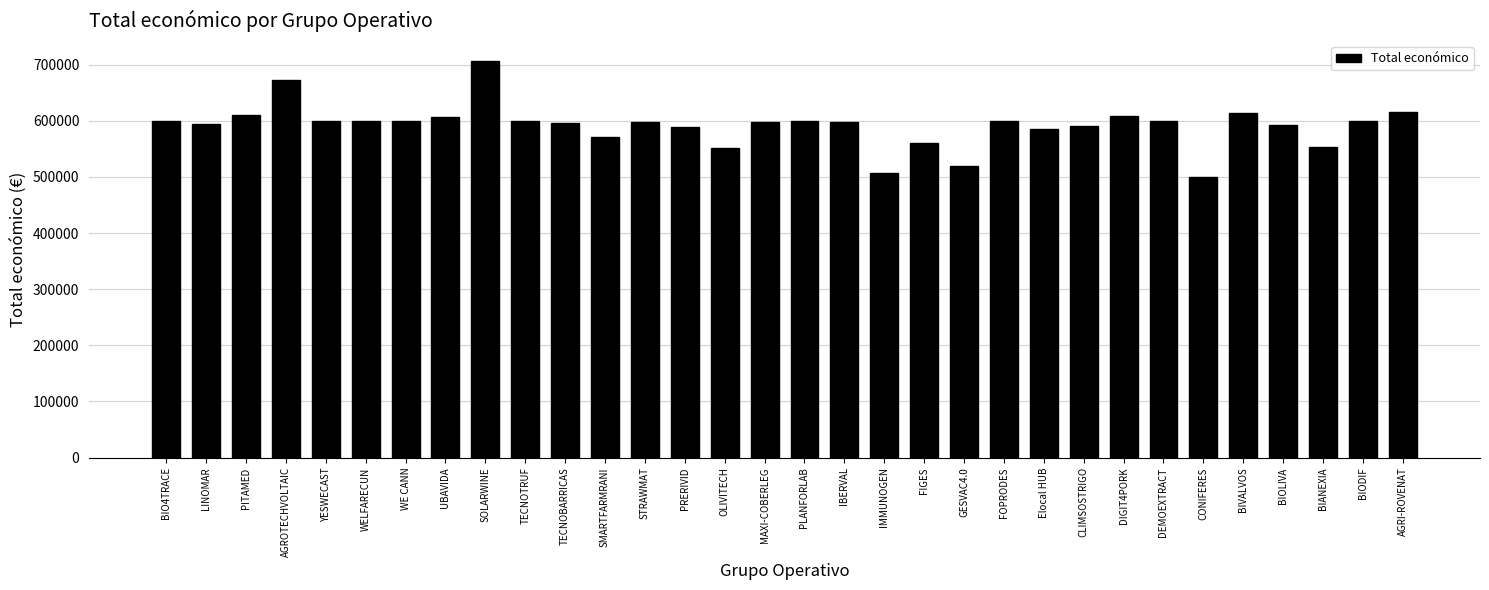

Are the bars grouped side by side (vs. stacked)?

No